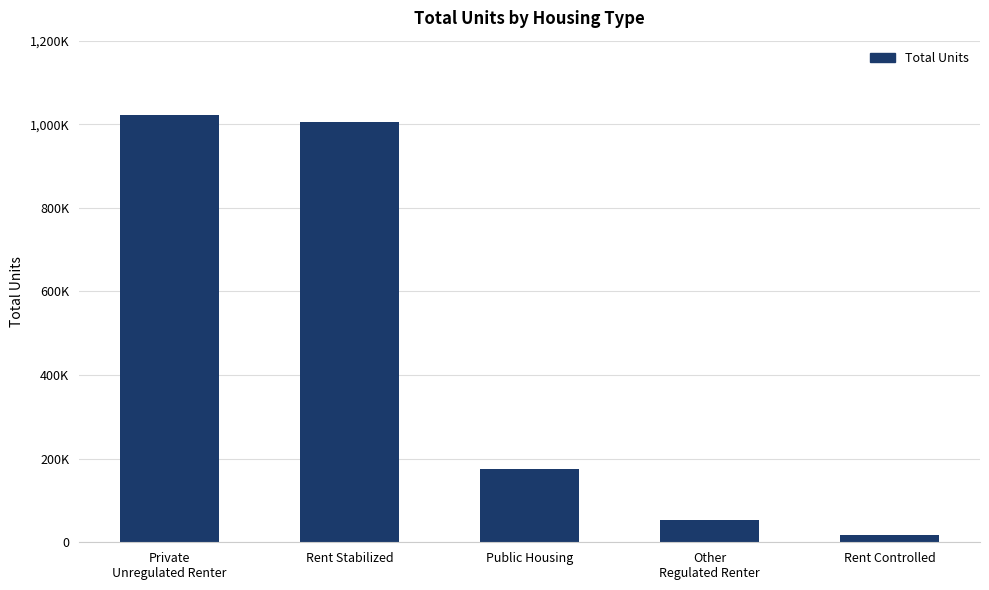

What is the difference between the values at Private
Unregulated Renter and Public Housing?

848600